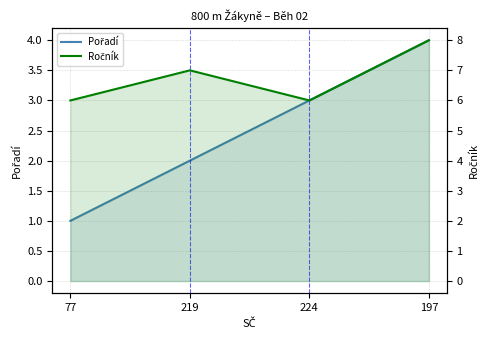

What are all the series names shown in the legend?

Pořadí, Ročník